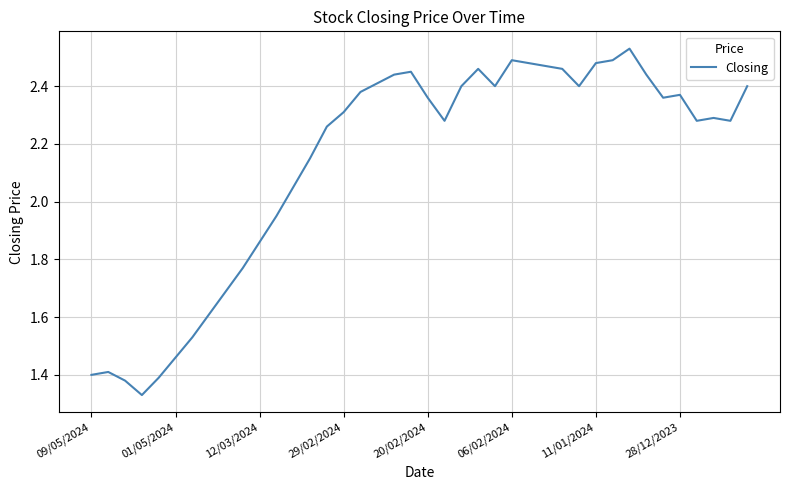

How many lines are shown in the chart?

1